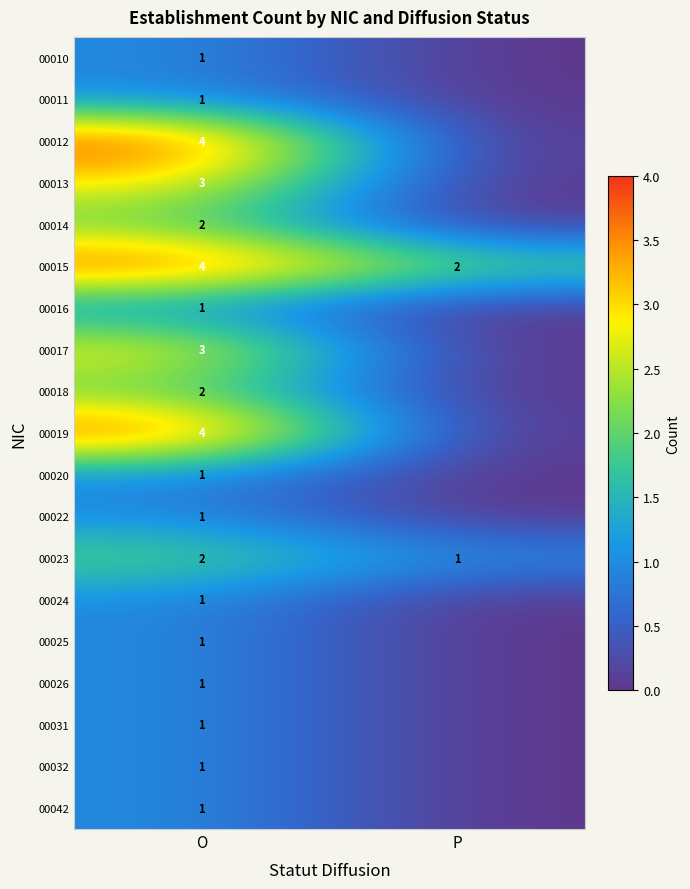

True or false: 00020 has a value of 1 at O.

True